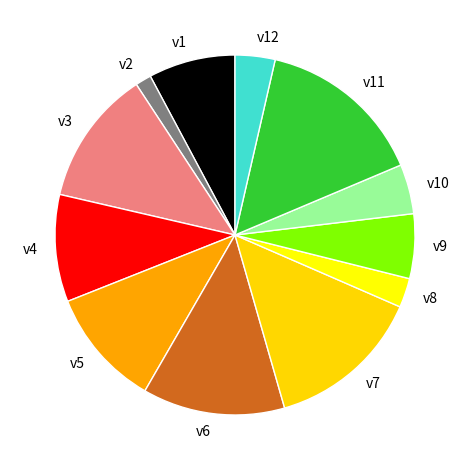

Do v10 and v2 together represent more than half of the pie?

No